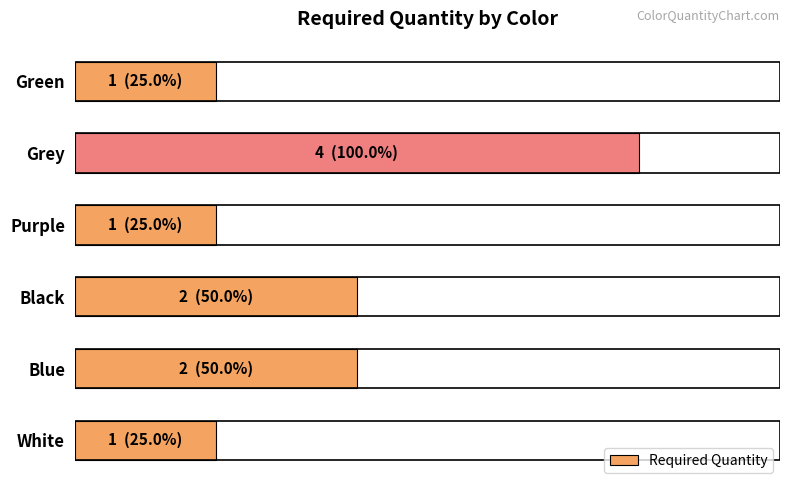

What is the difference between the maximum and minimum values?

3